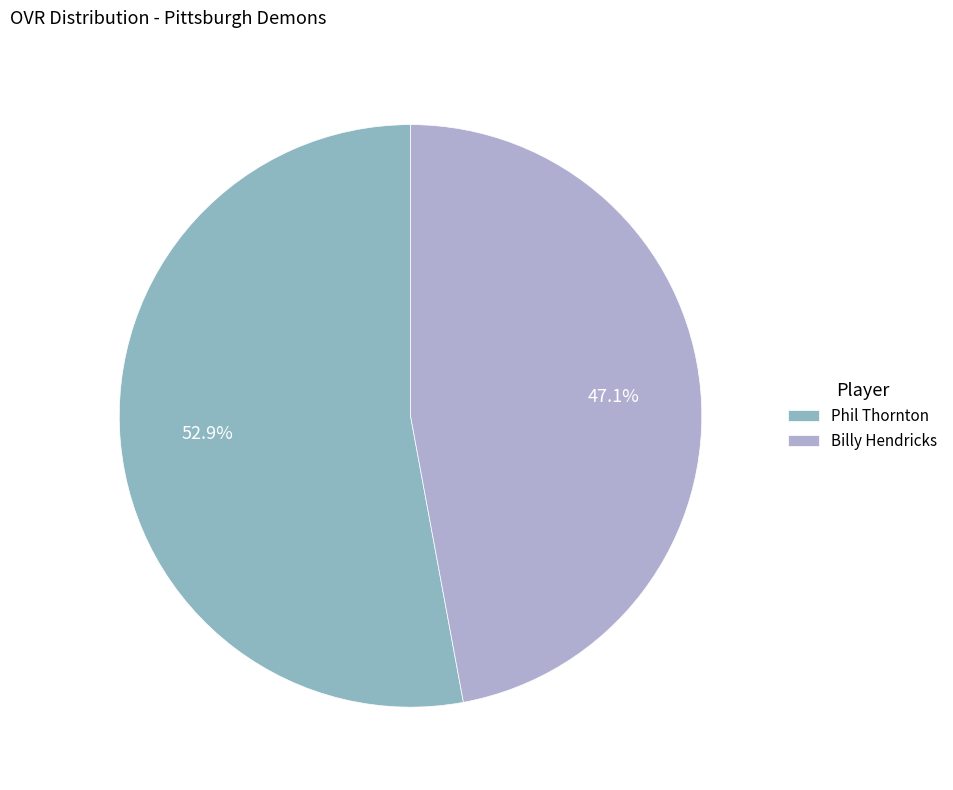

What is the ratio of the value at Billy Hendricks to the value at Phil Thornton?

0.9